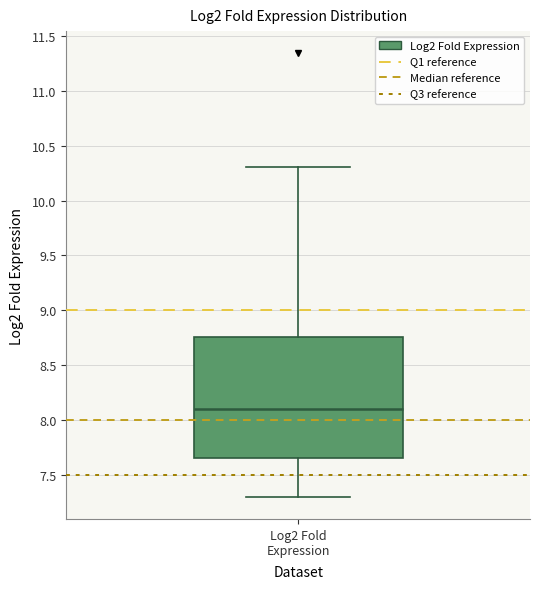

Transcribe this box plot: give where the median line is, the range the box spans, and where the two whiskers end, as read against the y-axis. The values are not printed on the chart, so give them approximately, as read against the axis.

median 8.10, box 7.65 to 8.75, whiskers 7.30 to 10.30